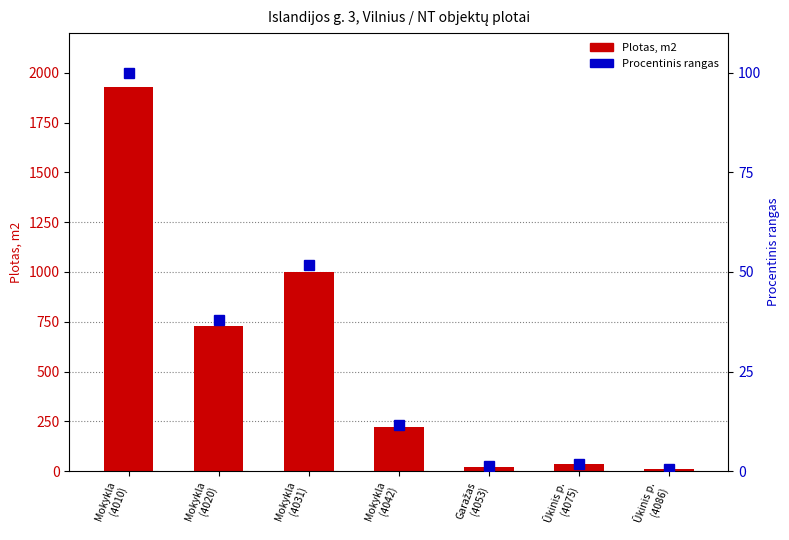

Reading right to left, list all the values displayed in this chart.

Plotas, m2: Ūkinis p.
(4086)=12.0	Ūkinis p.
(4075)=35.0	Garažas
(4053)=22.2	Mokykla
(4042)=222.5	Mokykla
(4031)=997.8	Mokykla
(4020)=731.1	Mokykla
(4010)=1931.3
Procentinis rangas: Ūkinis p.
(4086)=0.6	Ūkinis p.
(4075)=1.8	Garažas
(4053)=1.1	Mokykla
(4042)=11.5	Mokykla
(4031)=51.7	Mokykla
(4020)=37.9	Mokykla
(4010)=100.0